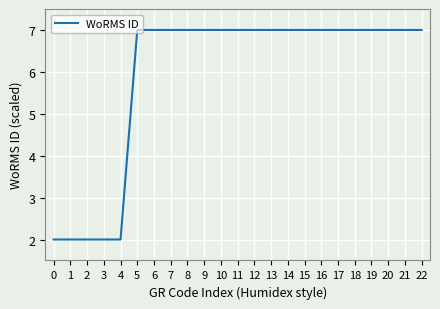

What is the average value?

6